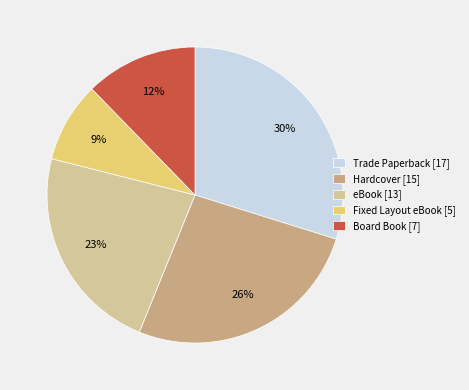

Is the sum of Board Book and Hardcover greater than half?

No